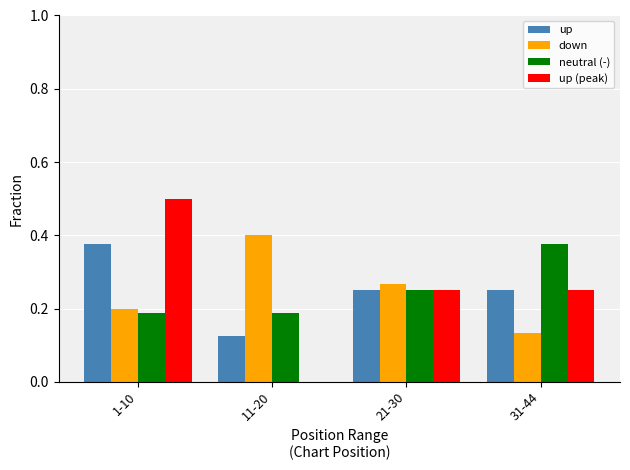

The neutral (-) series shows 0.2 at 11-20. True or false?

True